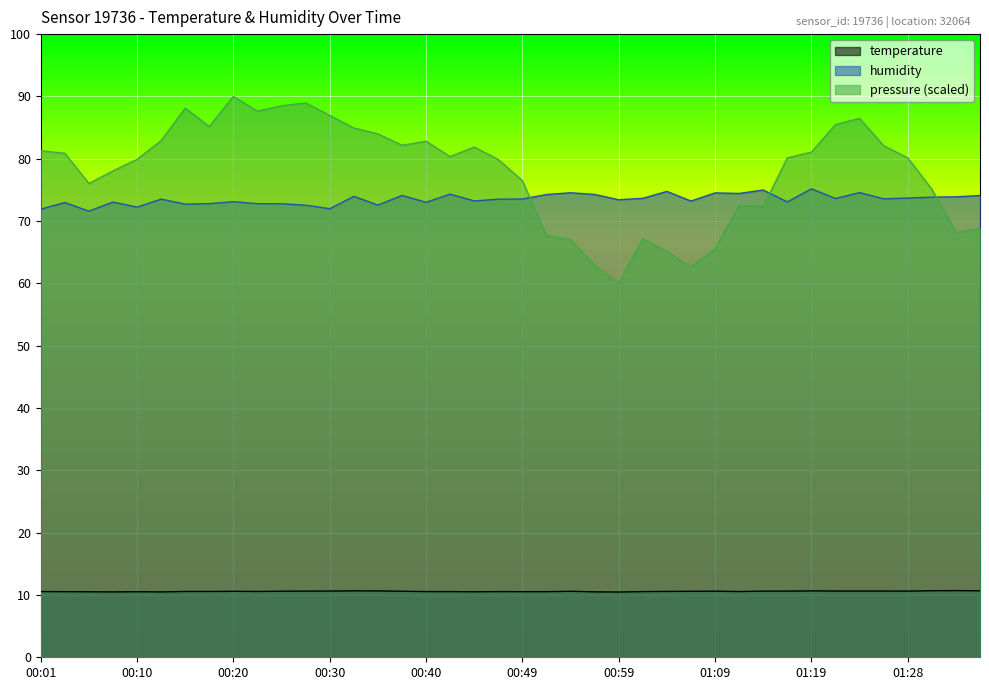

What is the maximum value for humidity?

75.2